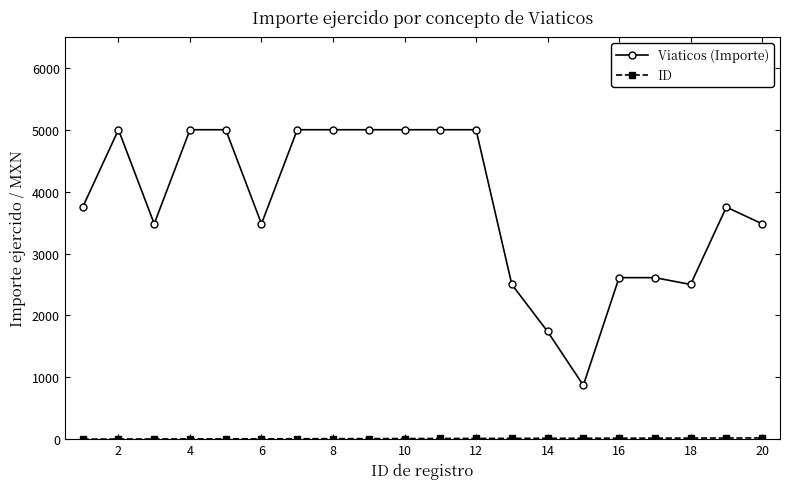

What is the difference between the maximum and minimum values in the Viaticos (Importe) series?

4130